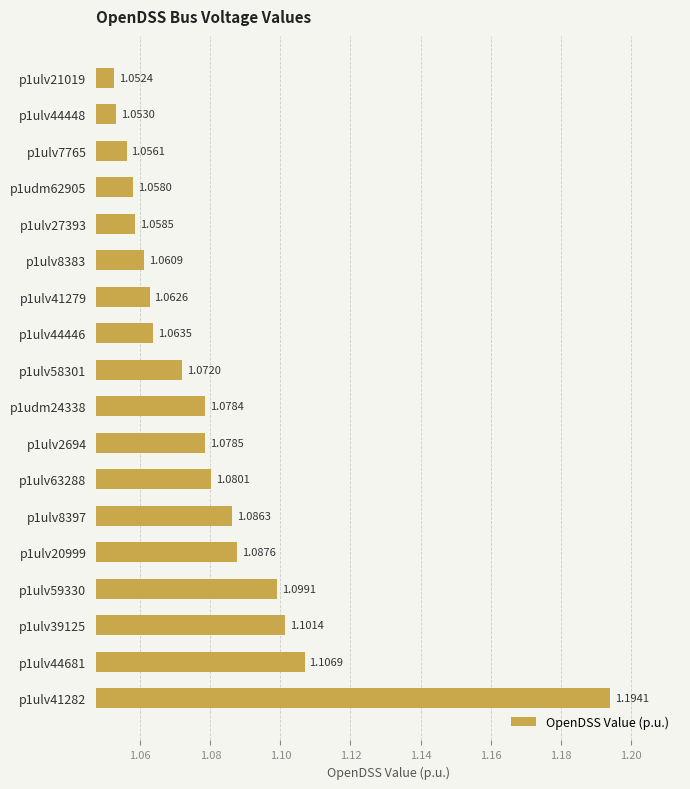

Which has a higher value, p1ulv39125 or p1ulv41282?

p1ulv41282